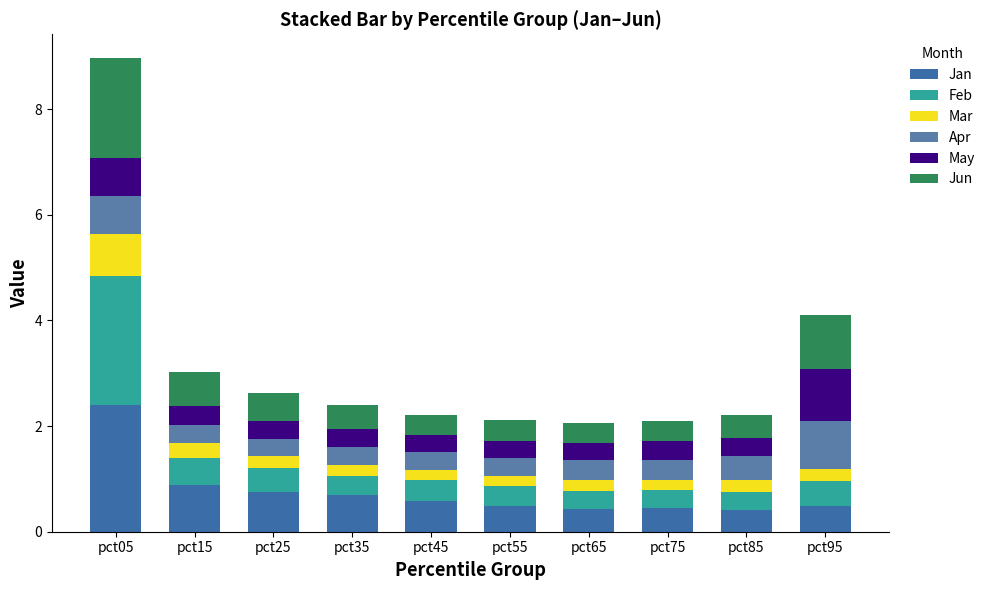

The Jun series shows 0.2 at pct15. True or false?

False